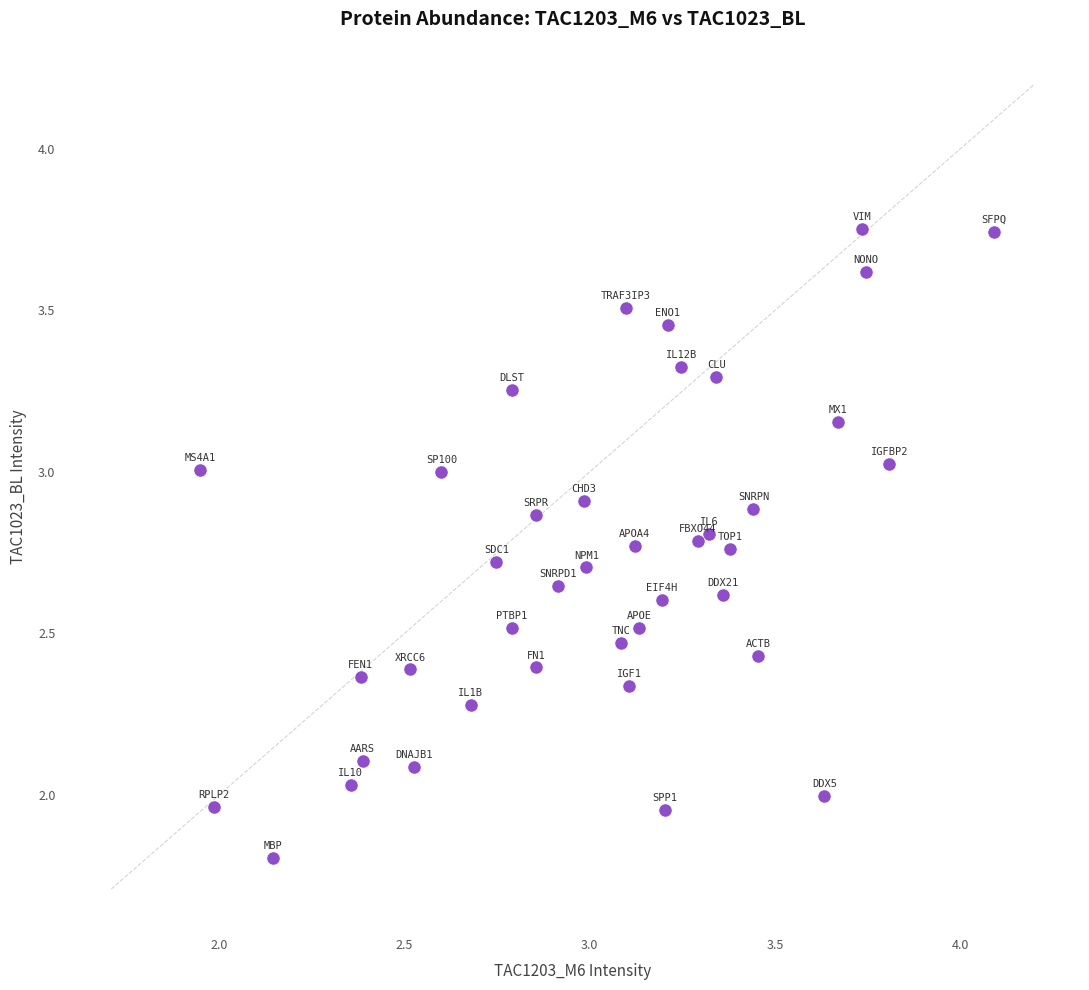

What is the range of X values (max minus min)?

2.1